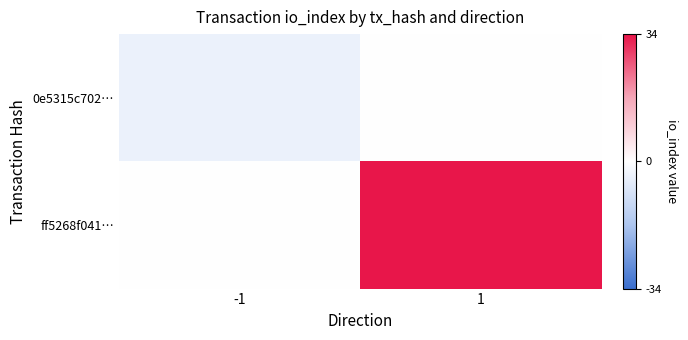

Which category has the highest value across all series?

1